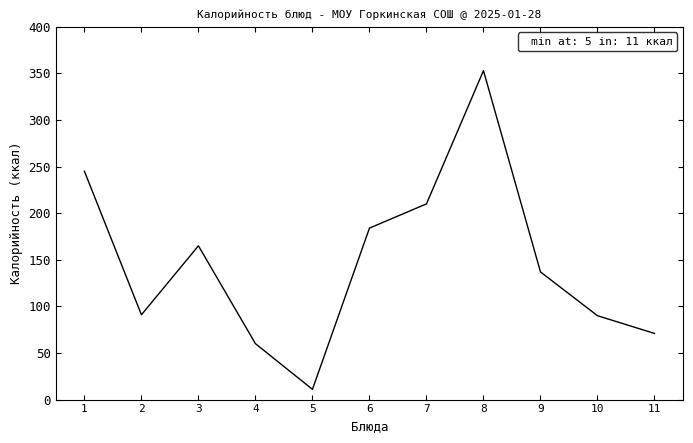

What is the approximate value at 2, to the nearest 10?

90